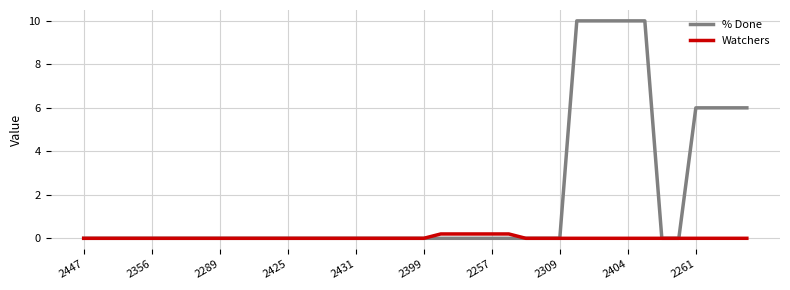

Which series has the largest total across all categories?

% Done